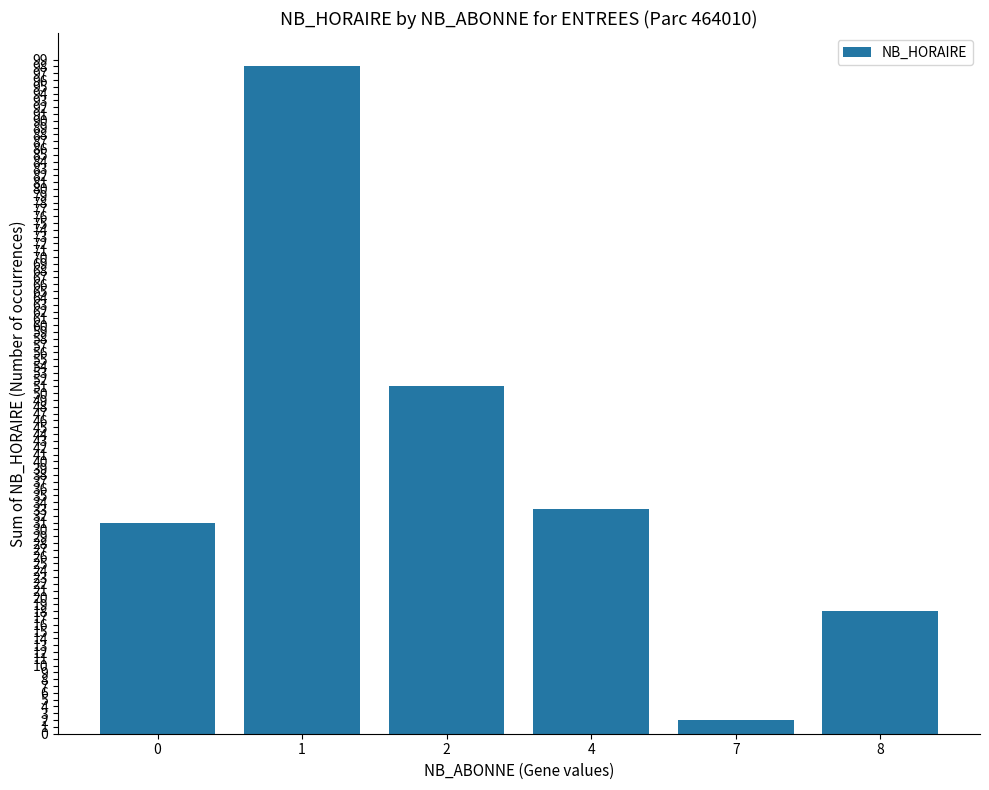

The chart shows a value of 47 at 1. True or false?

False